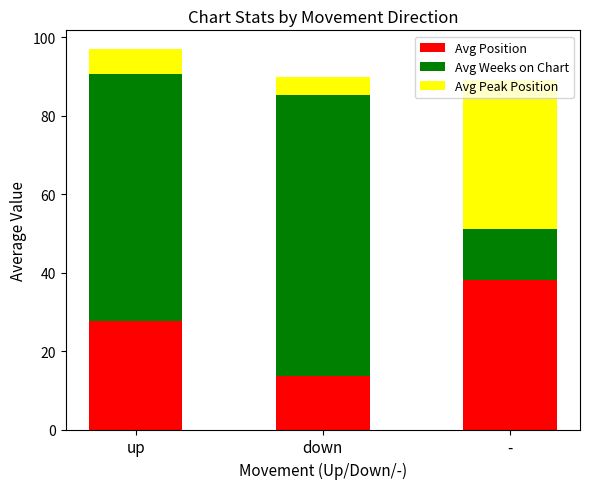

Count the number of data series in this chart.

3